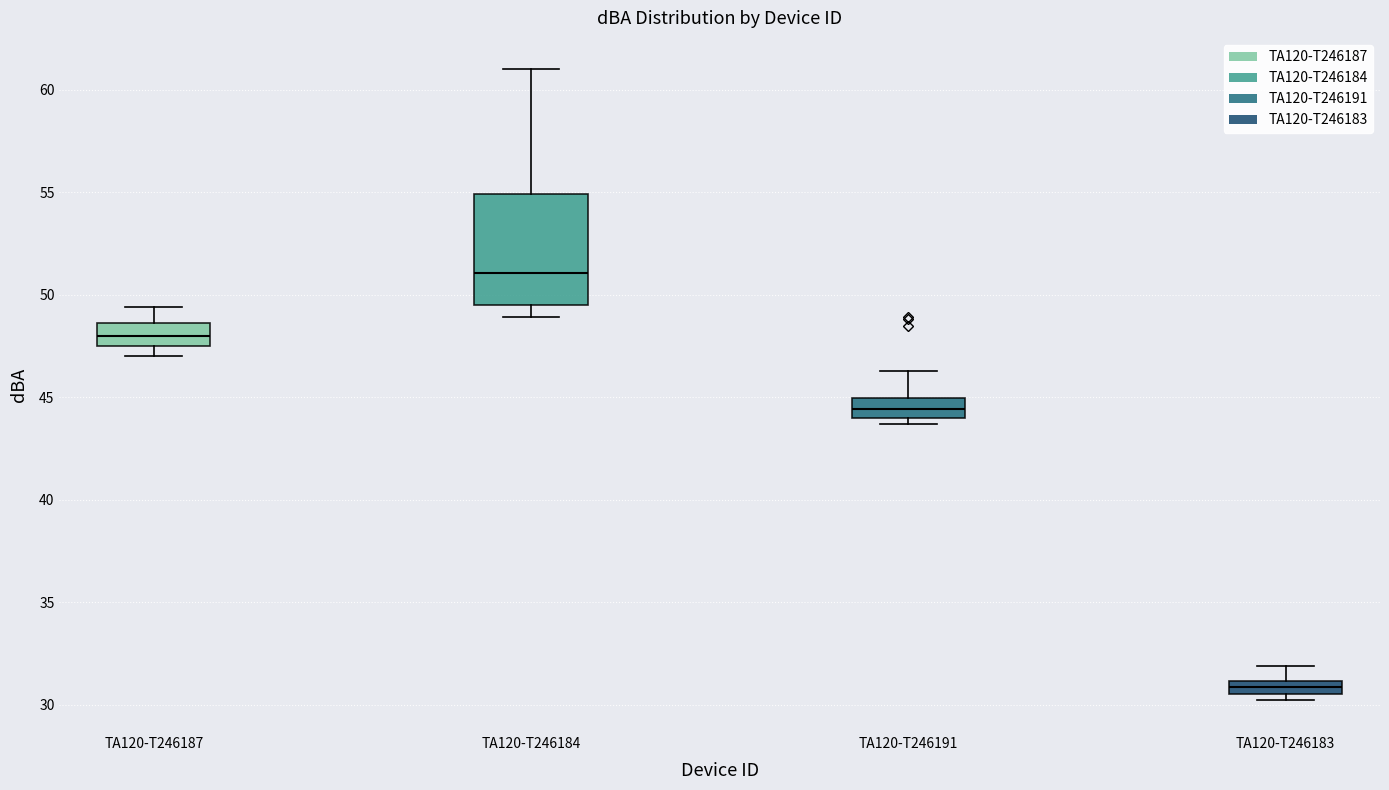

Where is the upper edge of the box for TA120-T246187 on the y-axis? The values are not printed on the chart, so give them approximately, as read against the axis.

48.5